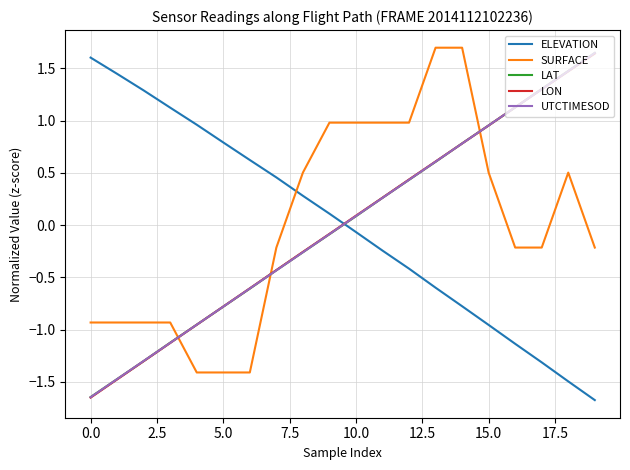

True or false: LON and SURFACE cross at least once.

True